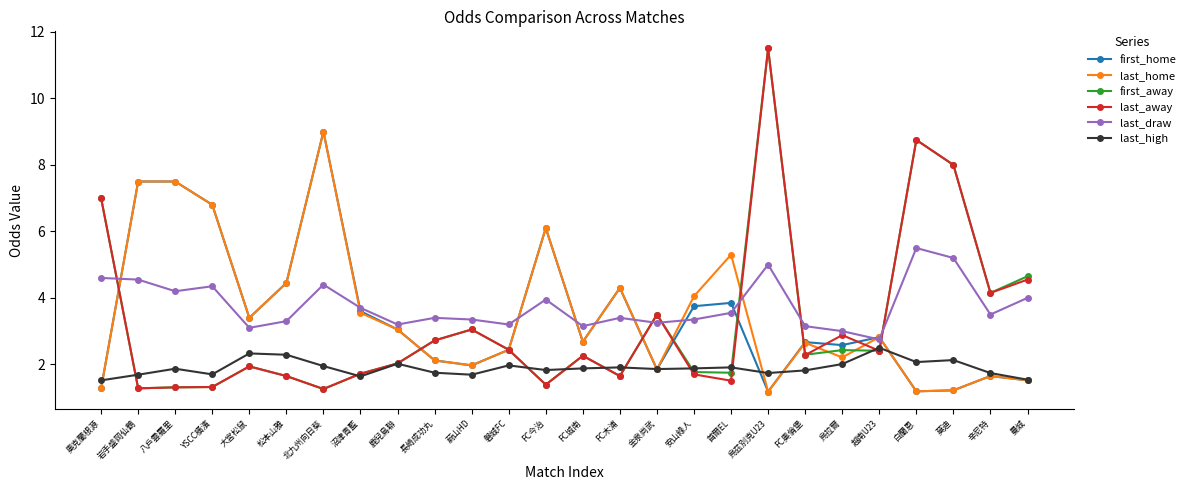

The value of first_away at 磐城FC is 0.8. True or false?

False